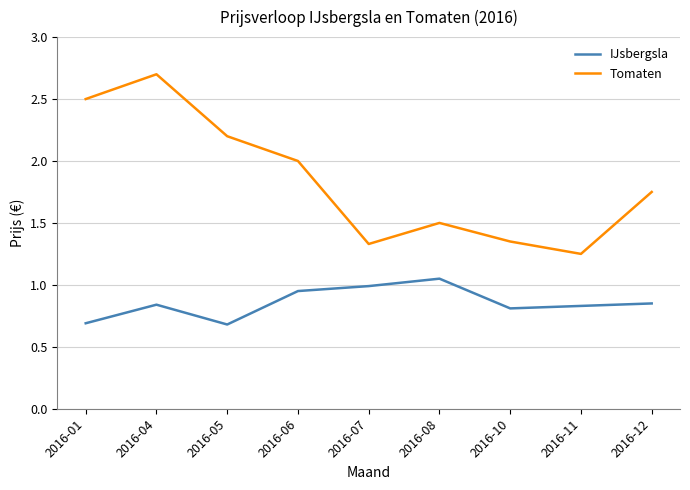

True or false: Tomaten has more than 0 interior local peaks.

True